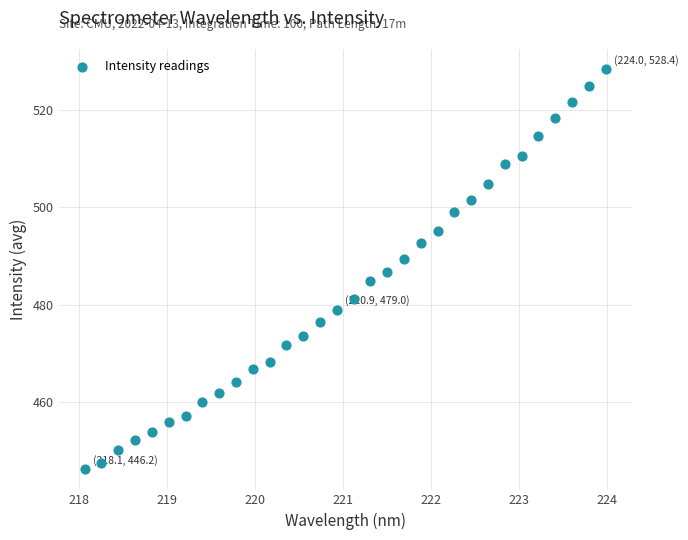

What is the range of Y values (max minus min)?

82.1